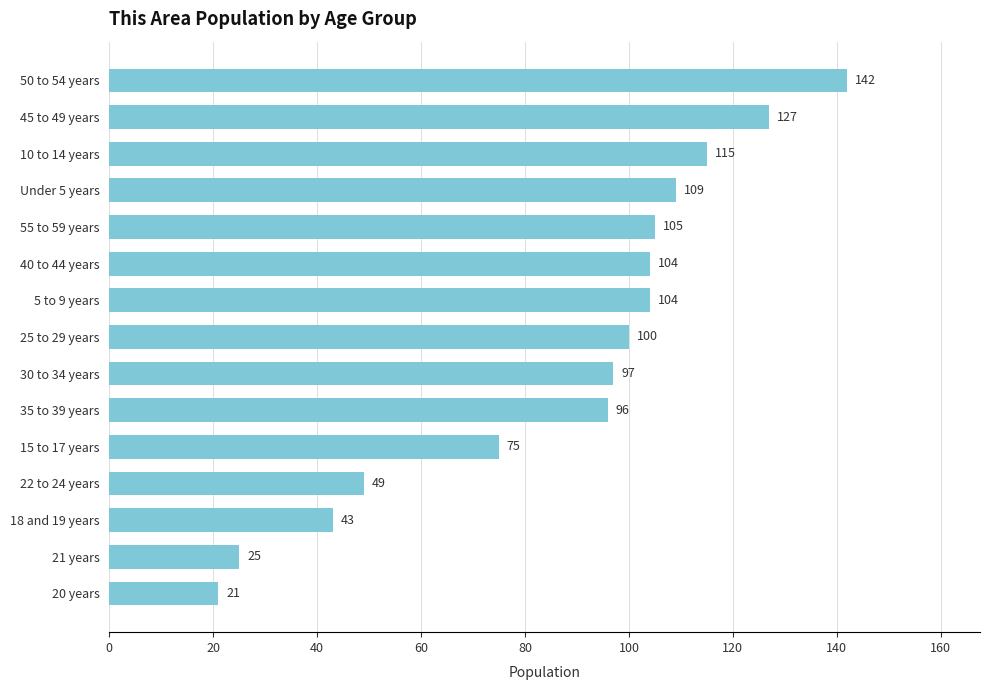

What is the ratio of the value at 21 years to the value at 15 to 17 years?

0.3